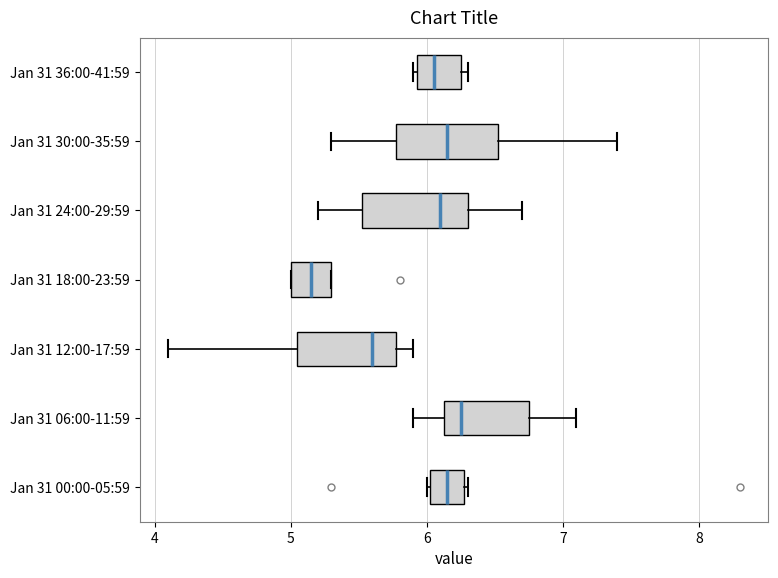

Reading bottom to top, transcribe this box plot: for each box, give where its median line is, the range the box spans, and where its two whiskers end, as read against the x-axis. The values are not printed on the chart, so give them approximately, as read against the axis.

Jan 31 00:00-05:59: median 6.2, box 6.0 to 6.3, whiskers 6.0 to 6.3
Jan 31 06:00-11:59: median 6.3, box 6.1 to 6.8, whiskers 5.9 to 7.1
Jan 31 12:00-17:59: median 5.6, box 5.1 to 5.8, whiskers 4.1 to 5.9
Jan 31 18:00-23:59: median 5.2, box 5.0 to 5.3, whiskers 5.0 to 5.3
Jan 31 24:00-29:59: median 6.1, box 5.5 to 6.3, whiskers 5.2 to 6.7
Jan 31 30:00-35:59: median 6.2, box 5.8 to 6.5, whiskers 5.3 to 7.4
Jan 31 36:00-41:59: median 6.1, box 5.9 to 6.3, whiskers 5.9 to 6.3 (just right of the box's right edge)